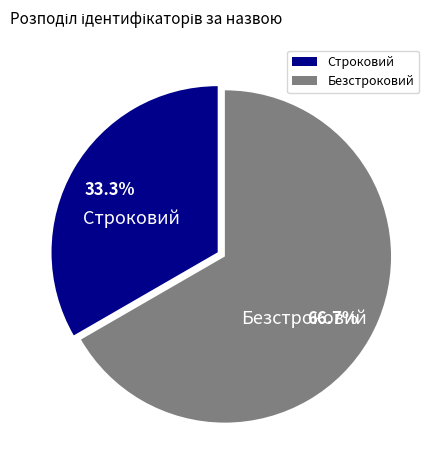

What is the ratio of the value at Безстроковий to the value at Строковий?

2.0